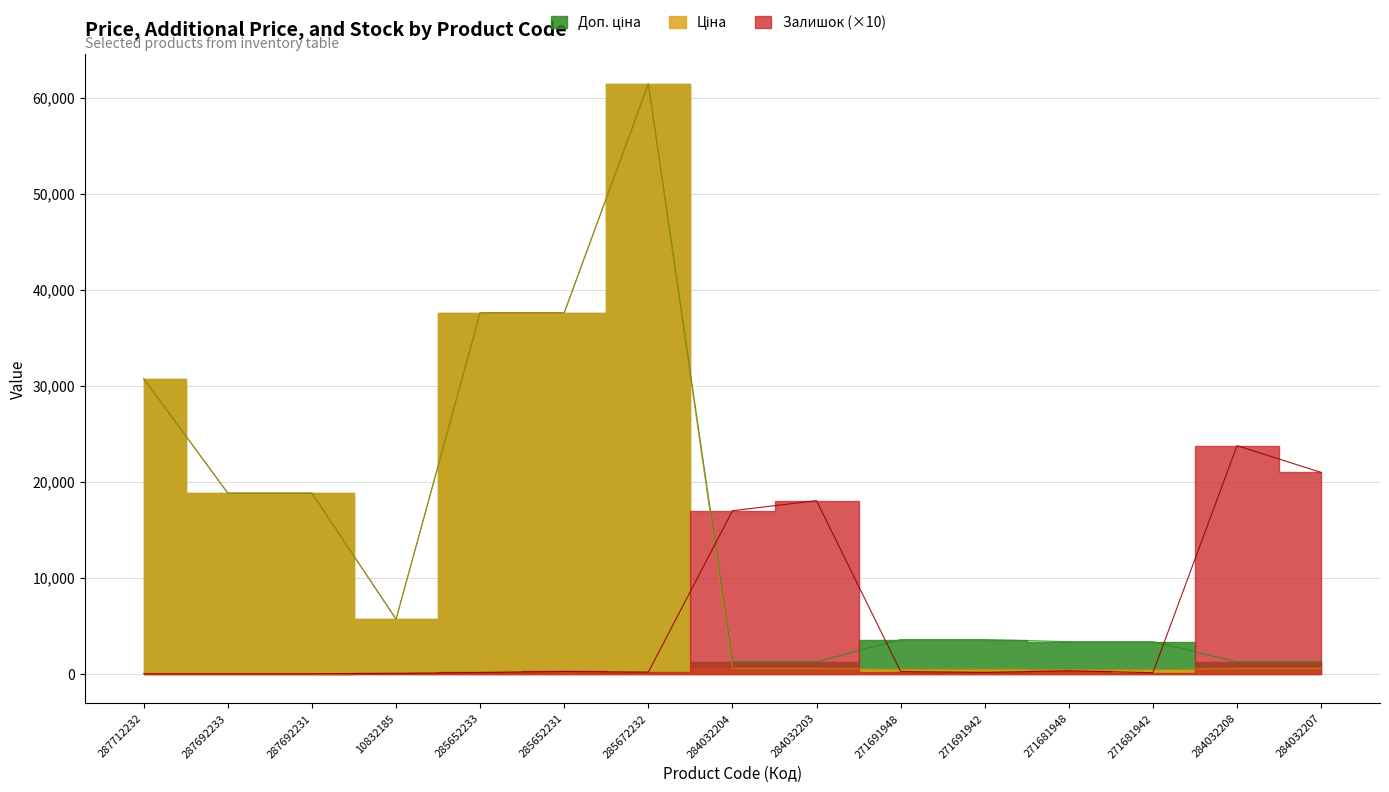

Which series has the largest total across all categories?

Доп. ціна